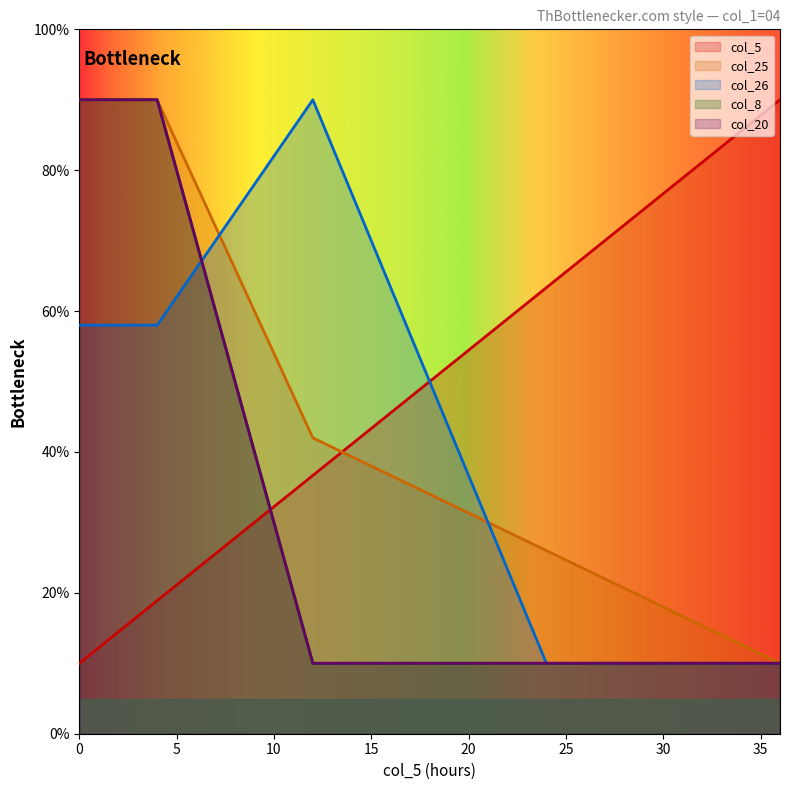

Rank the categories by col_25 value from lowest to highest.

36, 24, 12, 0, 4